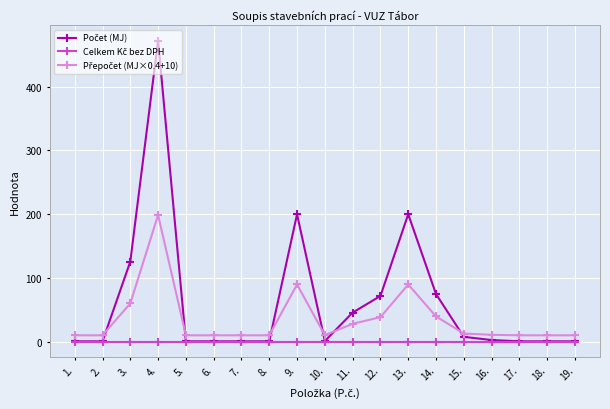

What is the greatest value displayed?

472.0